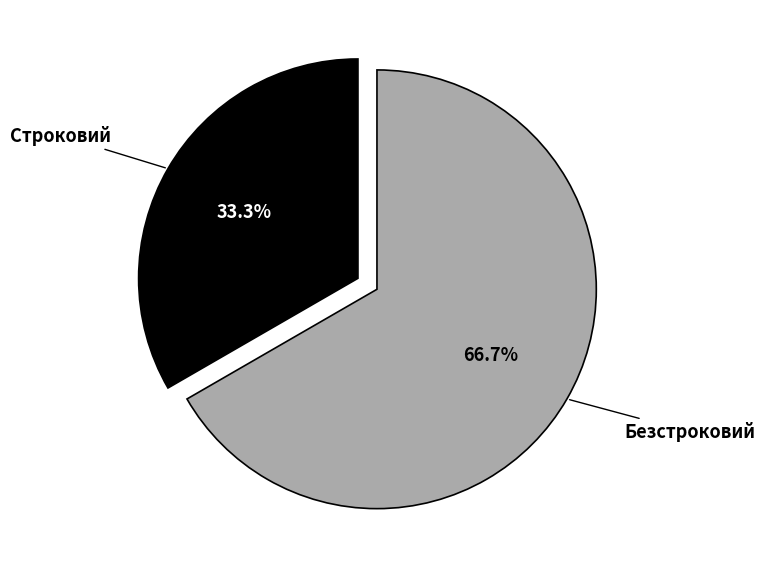

Approximately how many times larger is the value at Строковий compared to Безстроковий?

0.5